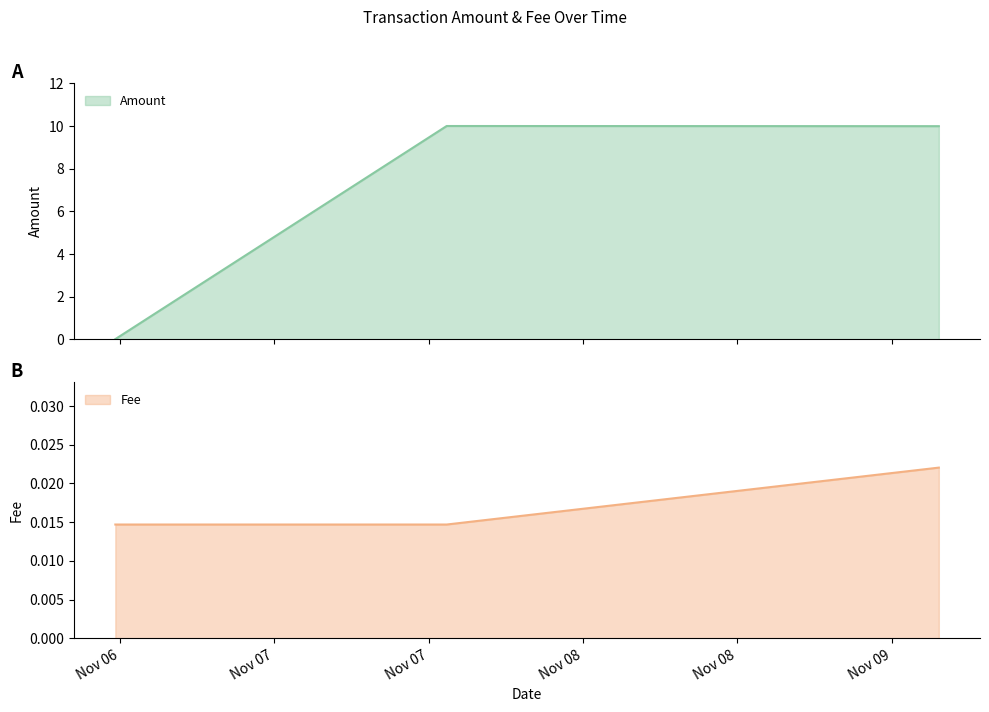

What is the difference between the maximum and minimum values in the Fee series?

10.0